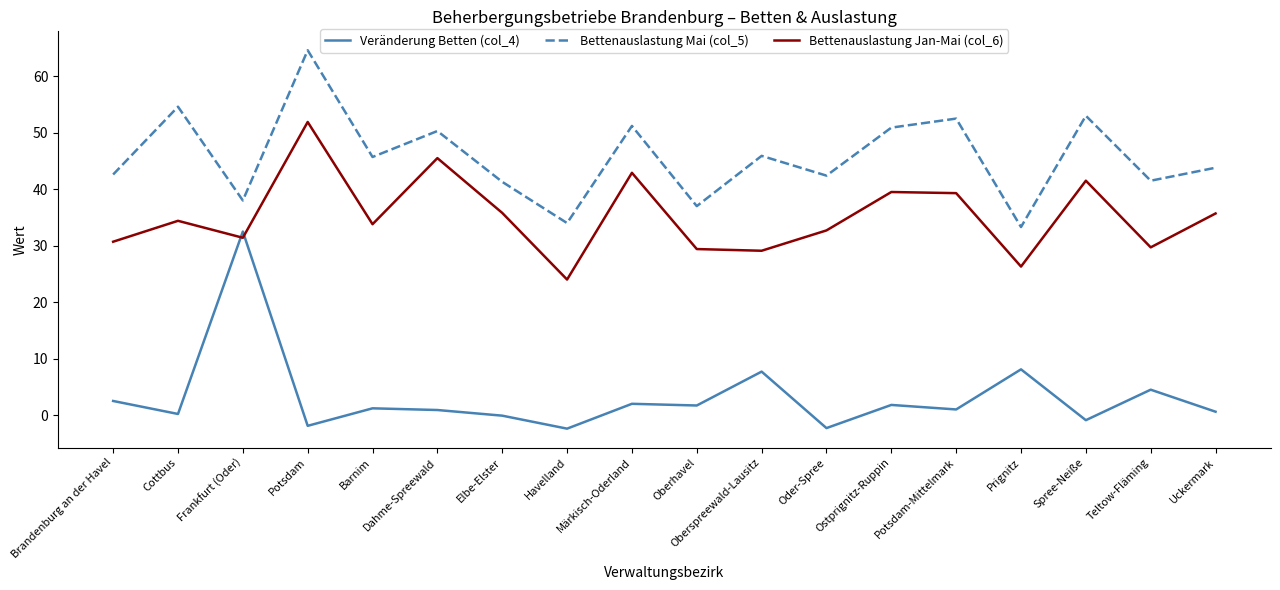

What is the greatest value displayed?

64.6